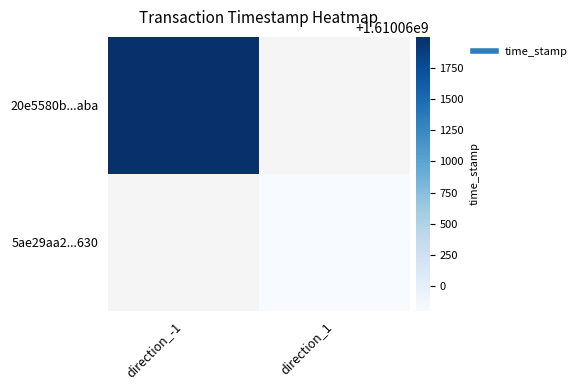

Is it true that 20e5580b...aba equals 1610061999.0 at direction_-1?

True